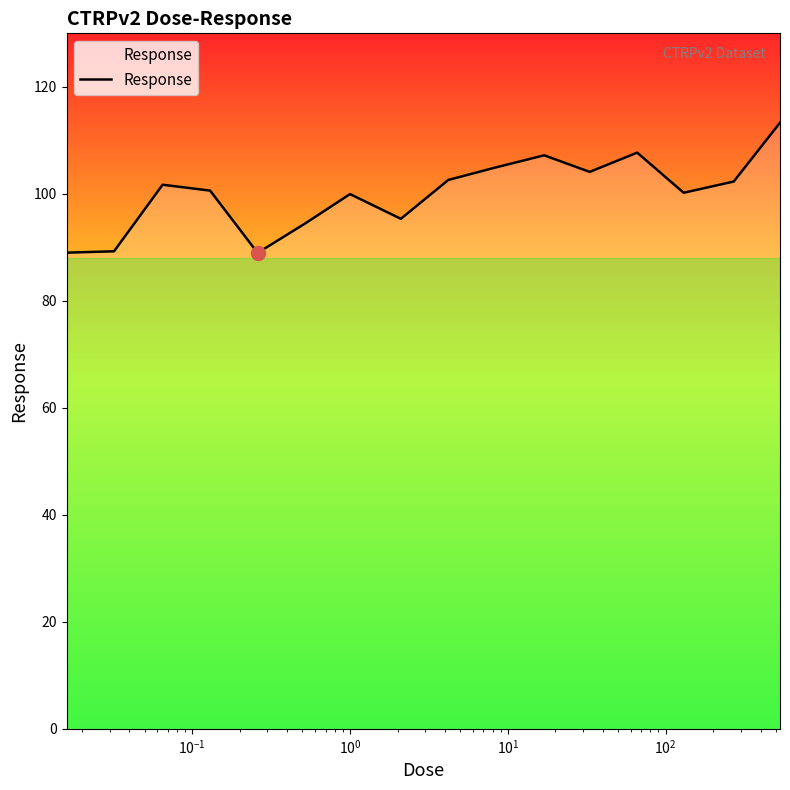

How many lines are shown in the chart?

1